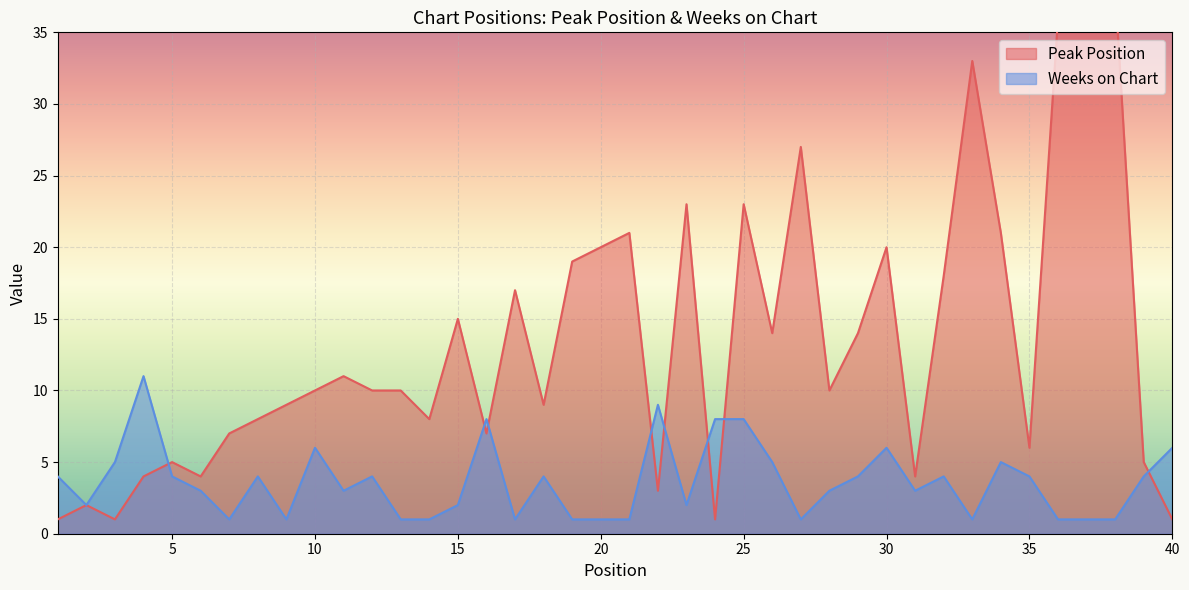

At which category does the chart reach its peak across all series?

38